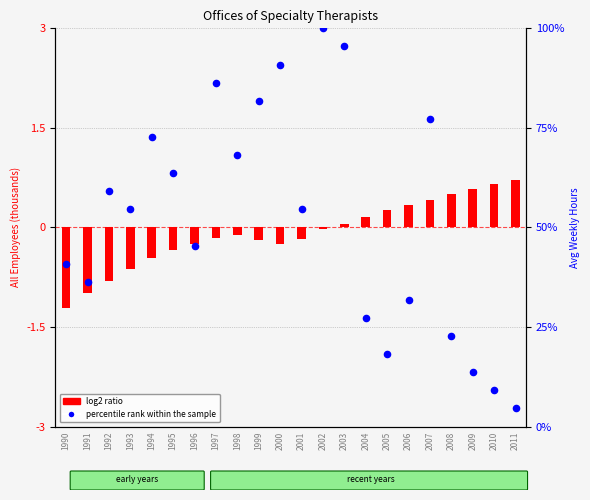

At how many categories does at least one series exceed 1?

22